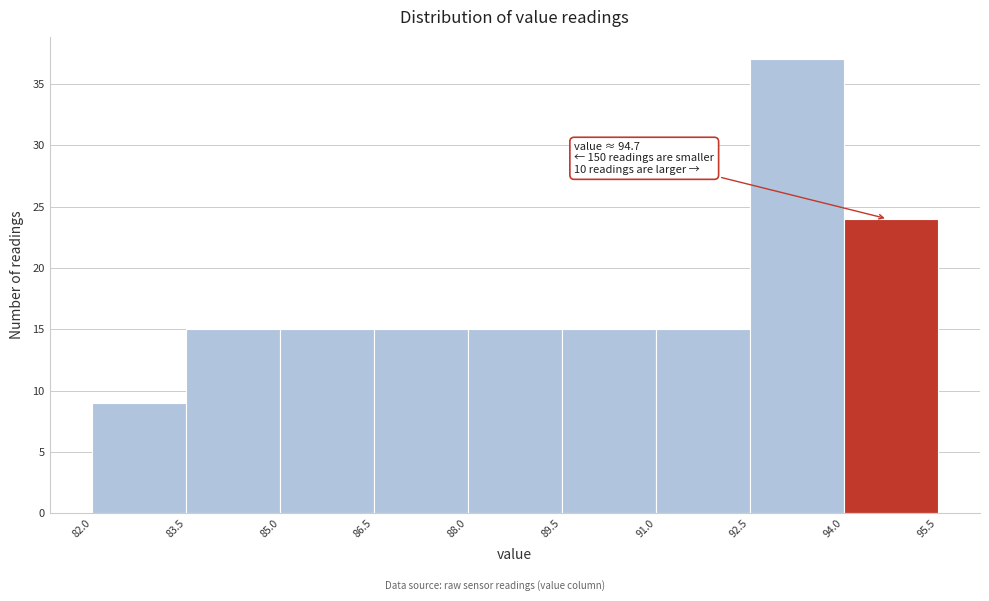

Which range on the x-axis has the tallest bar?

92.5 to 94.0